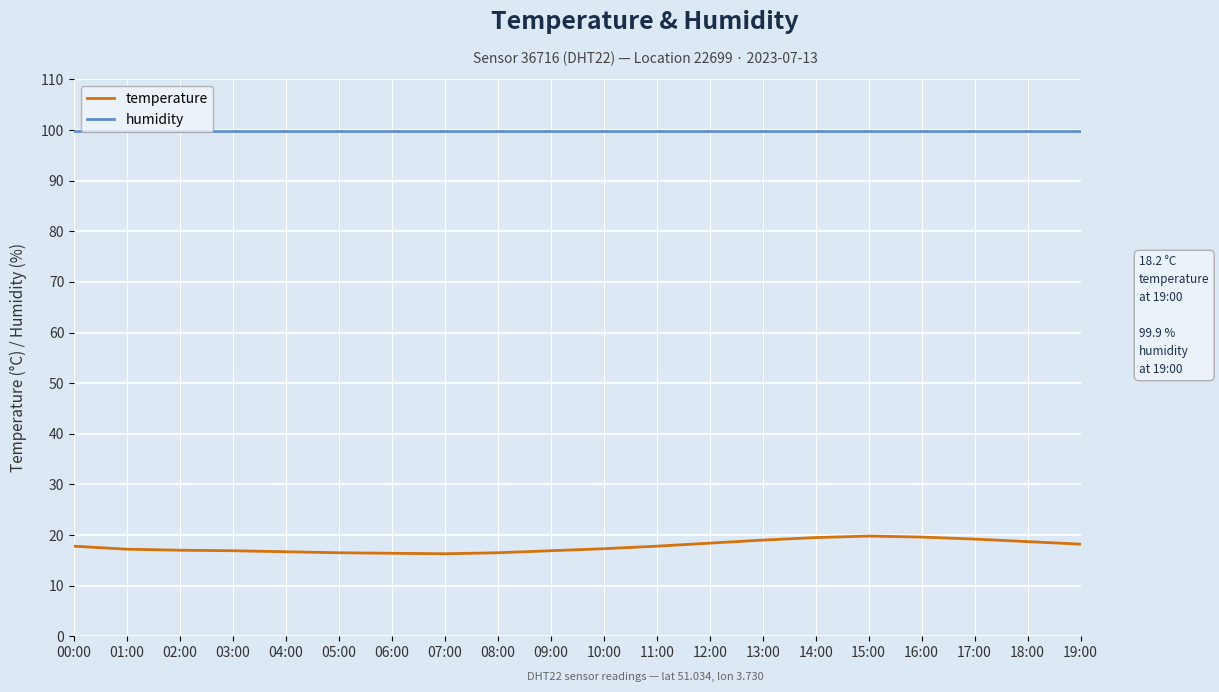

What is the total value across all series at 13:00?

118.9